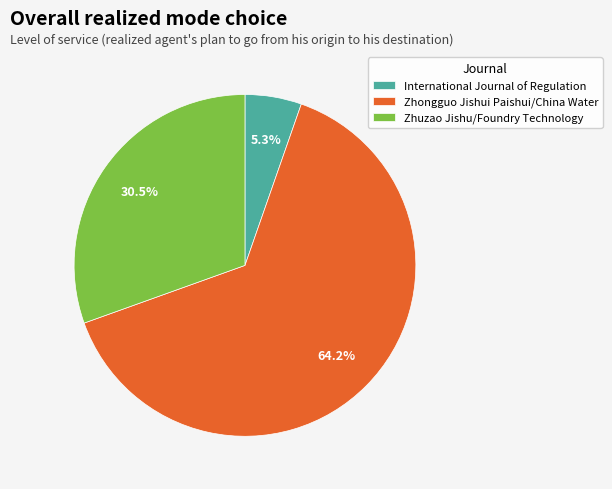

Does Zhuzao Jishu/Foundry Technology represent more than half of the total?

No